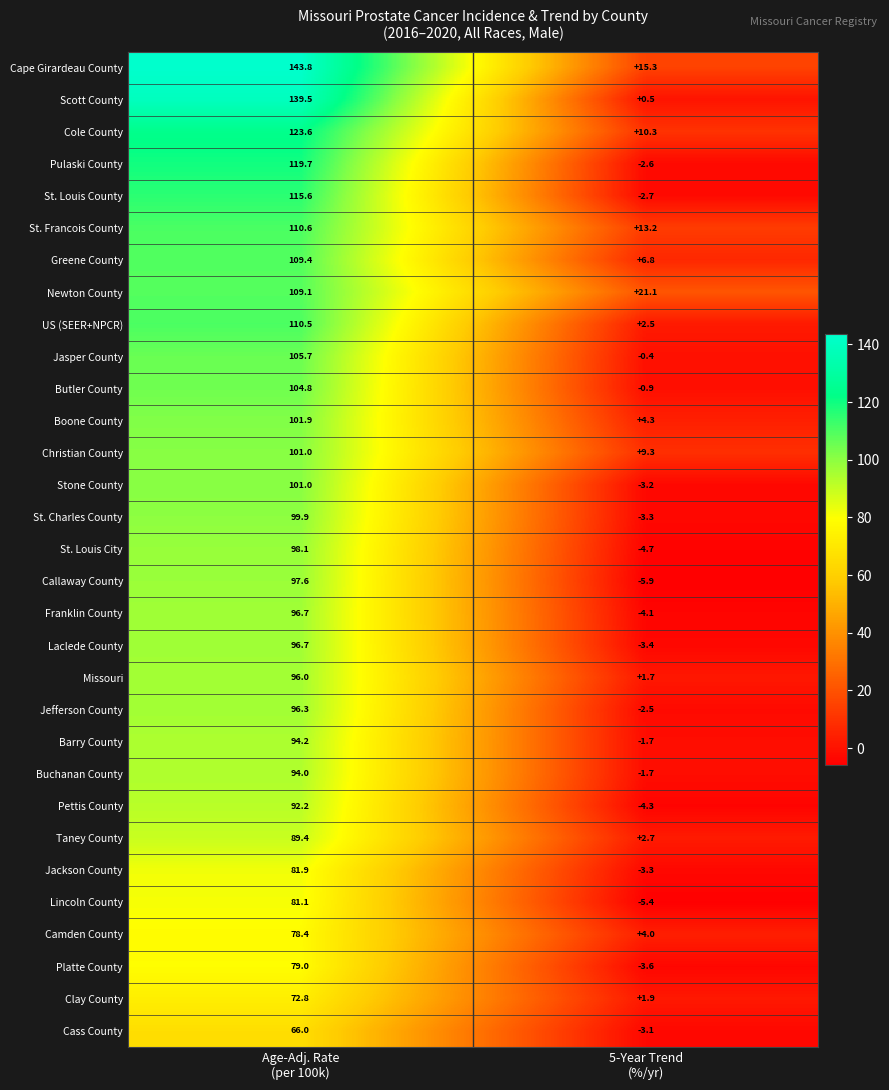

What is the sum of all US (SEER+NPCR) values?

113.0